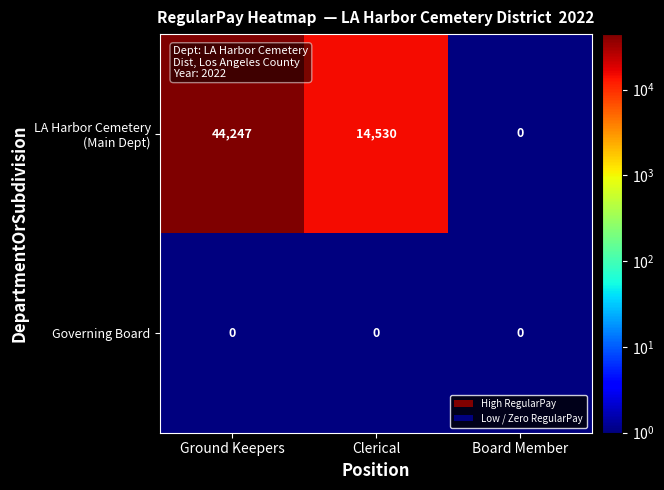

At which category is the sum across all series the highest?

Ground Keepers